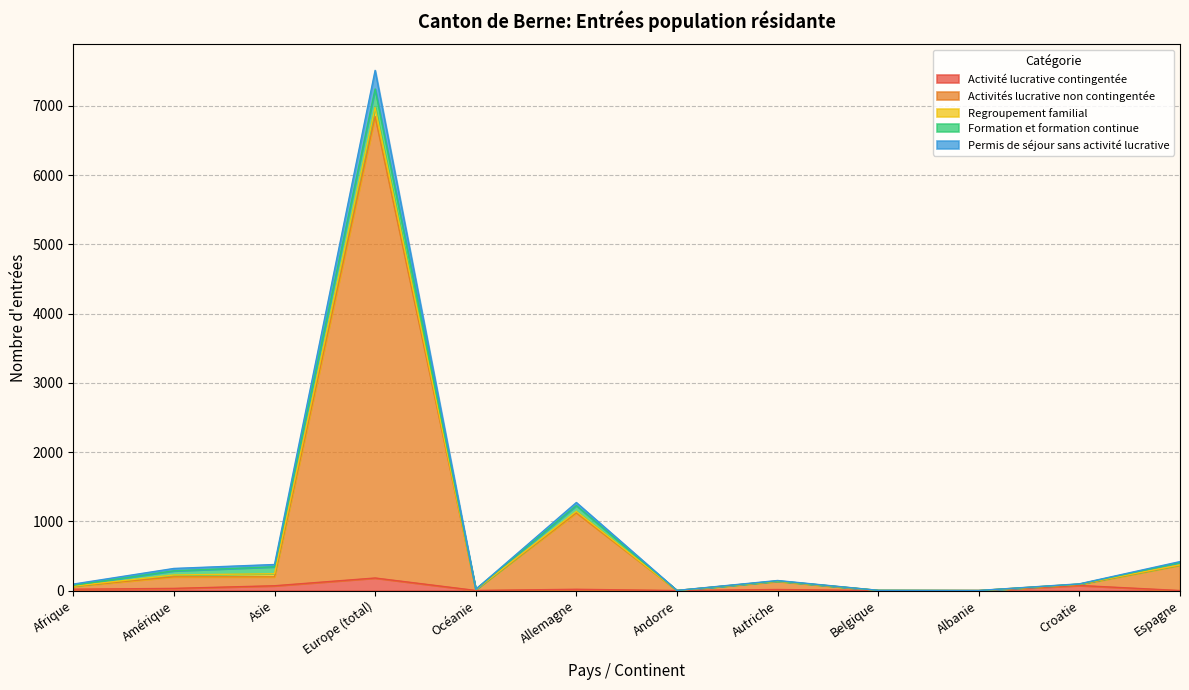

At which category is the sum across all series the highest?

Europe (total)